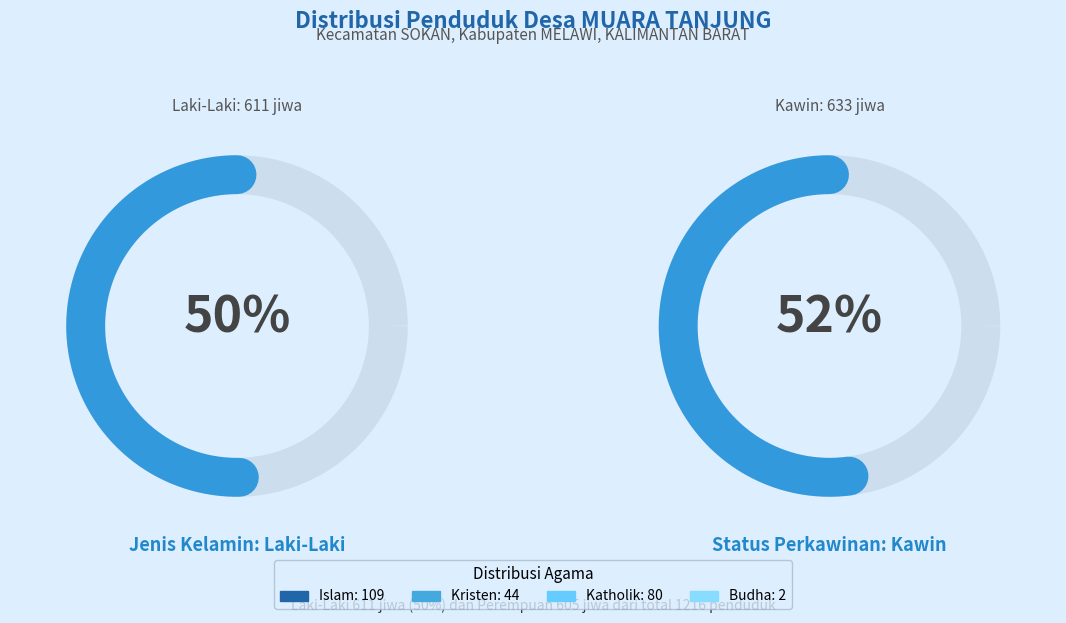

To the nearest percent, what portion does Kristen represent?

19%